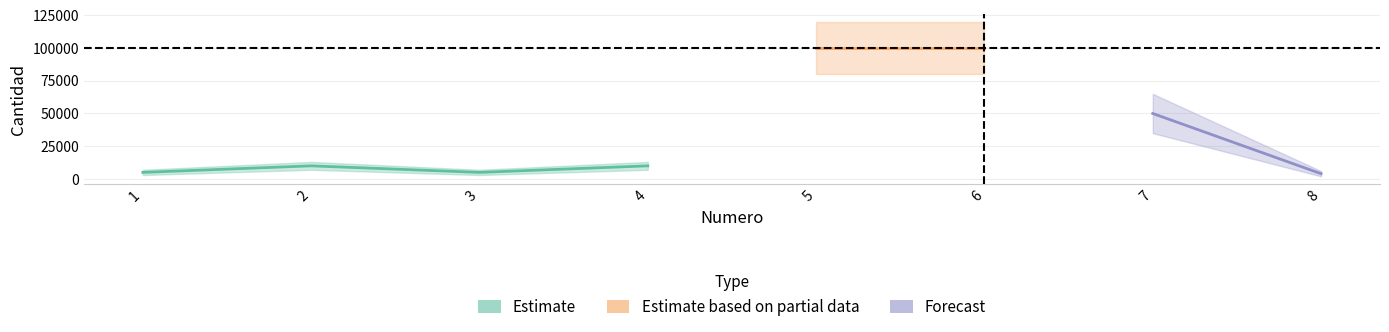

What is the value of the 6th point from the left?

100000